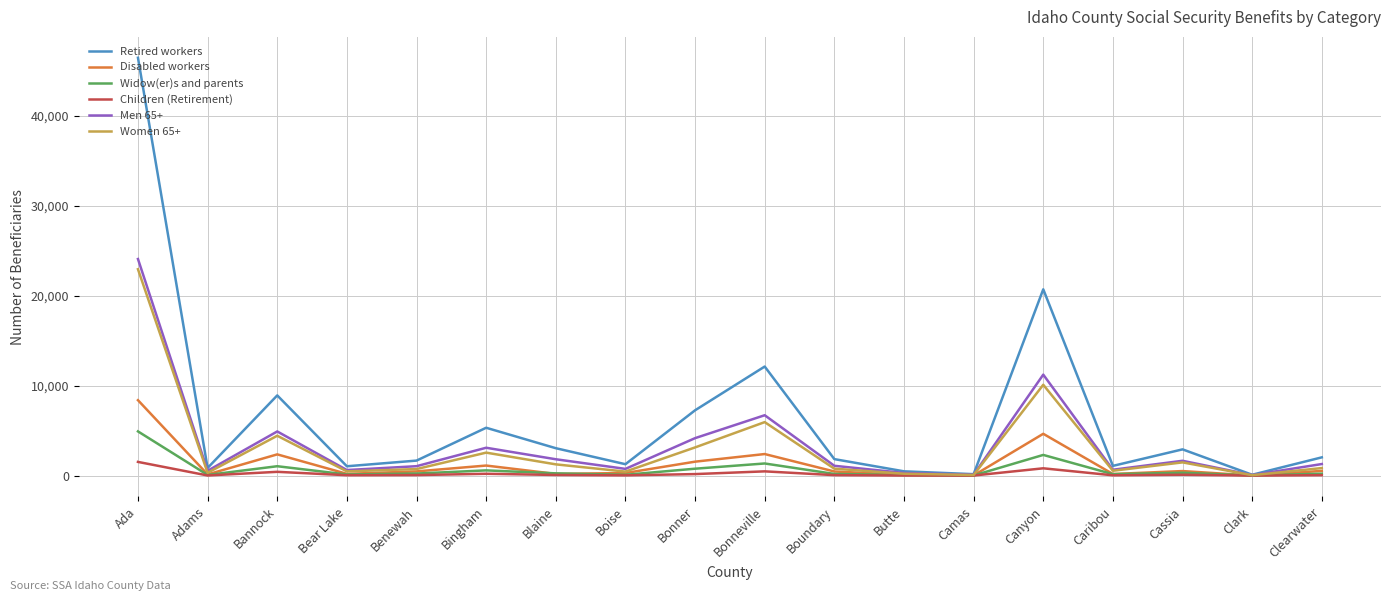

What is the difference between the maximum and minimum values in the Retired workers series?

46369